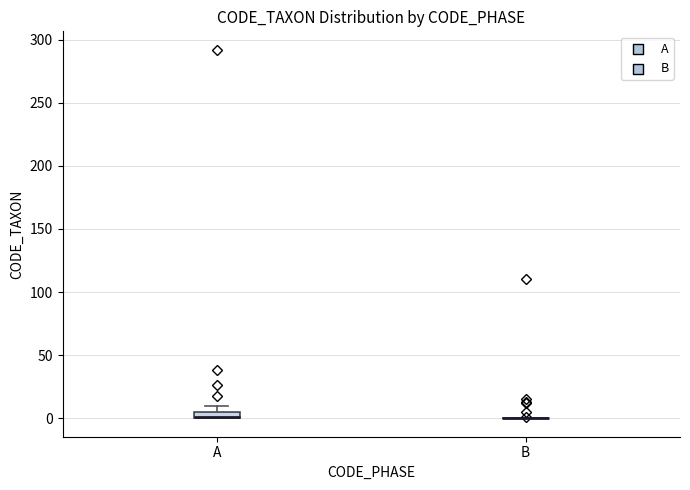

Where is the upper edge of the box for A on the y-axis? The values are not printed on the chart, so give them approximately, as read against the axis.

5